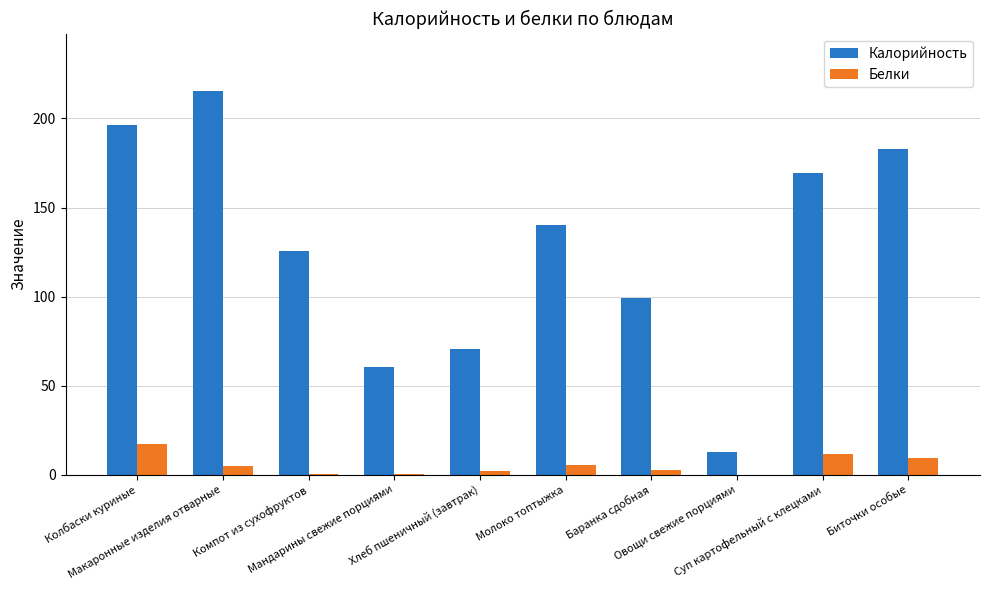

What is the sum of all Калорийность values?

1271.7